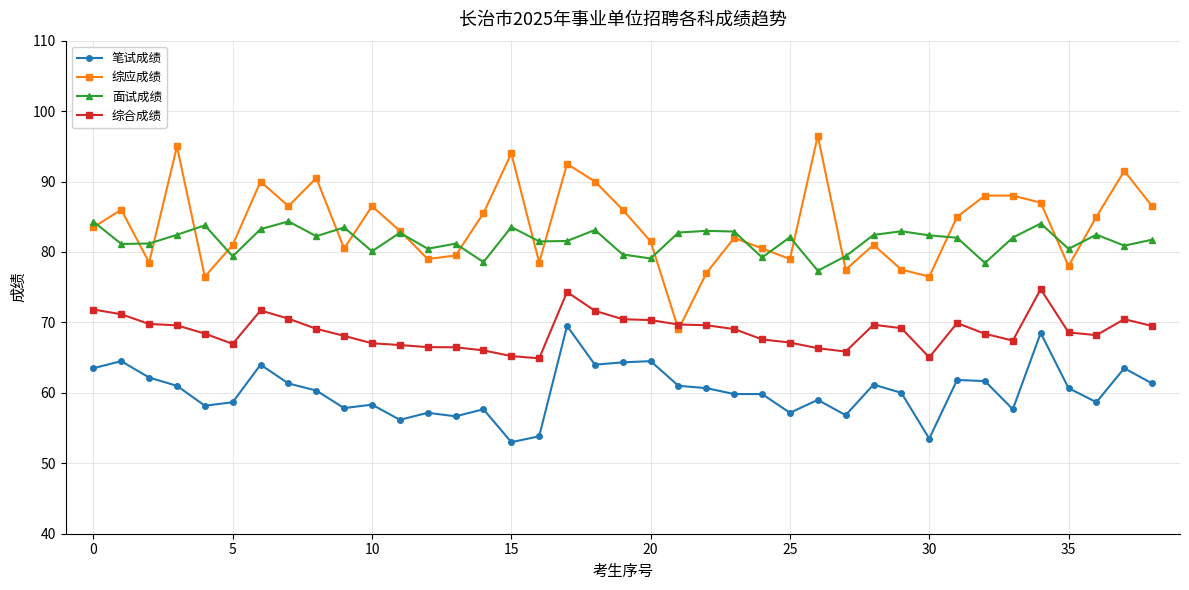

What is the maximum value shown in the chart?

96.5